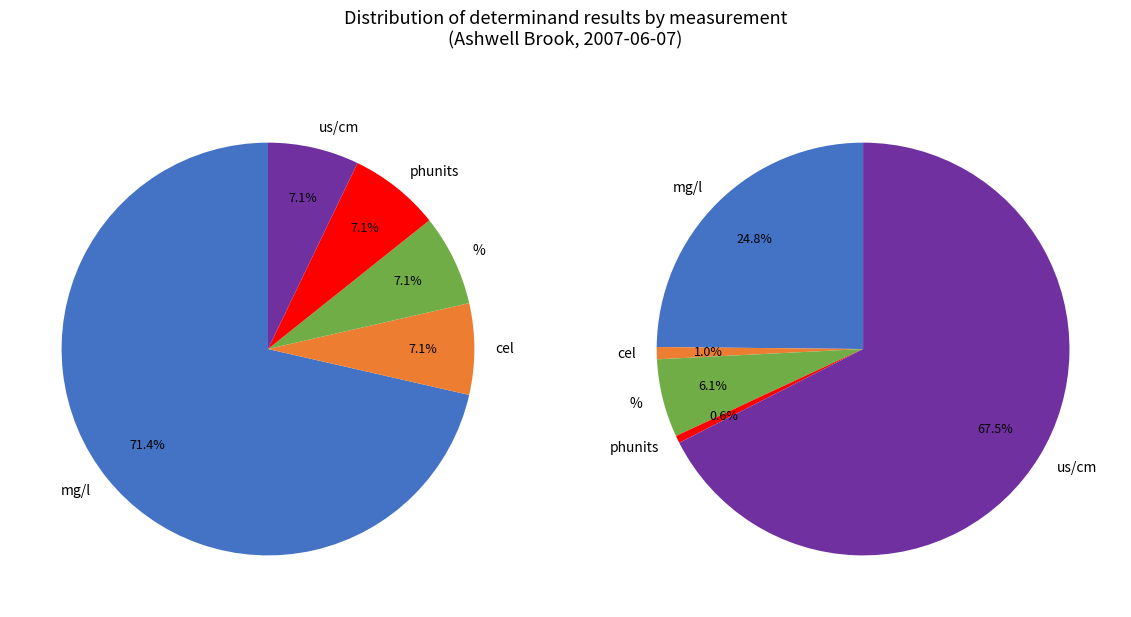

Is it true that Chloride Ion is 1% of the pie?

False